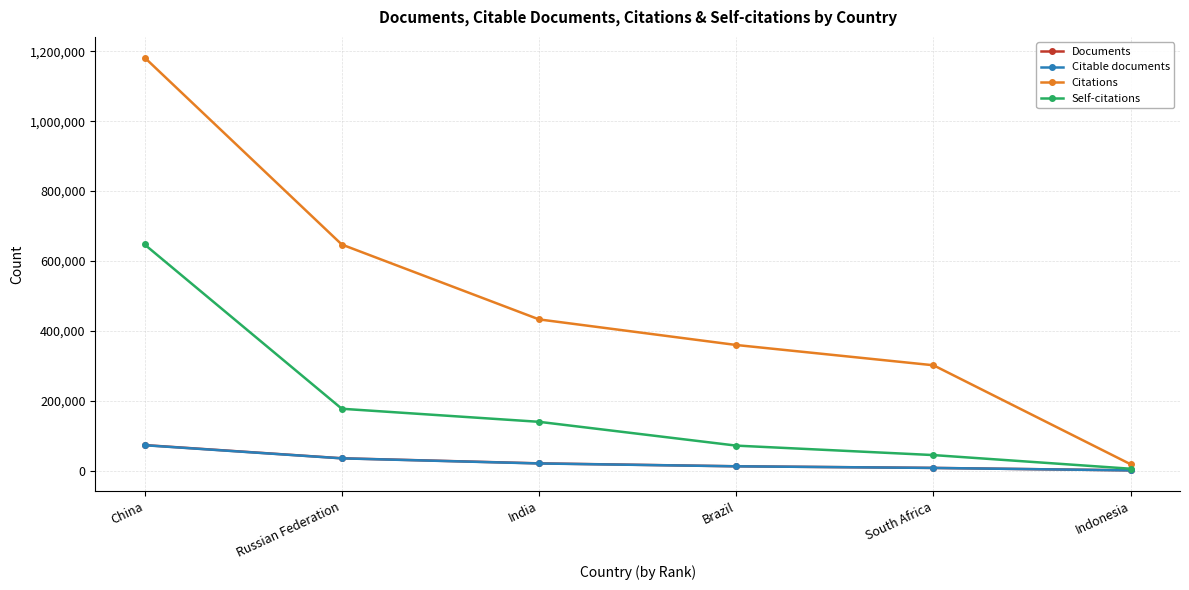

True or false: Self-citations has more than 0 points higher than both neighbors.

False